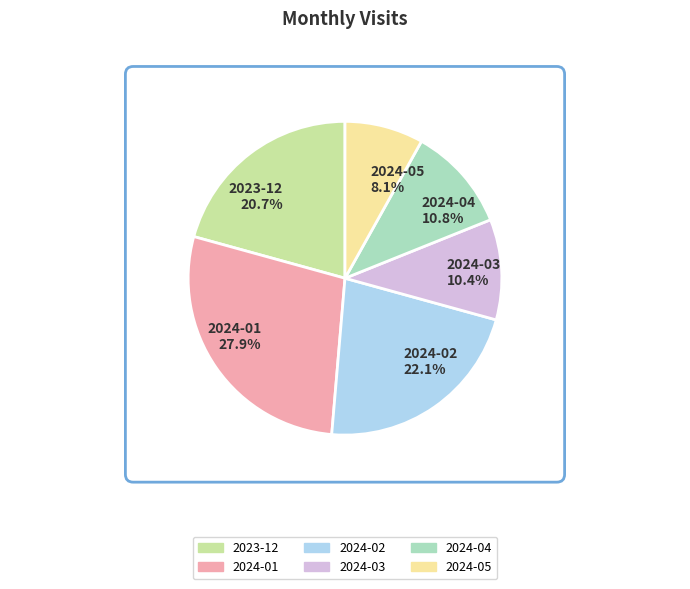

What is the largest slice in the pie chart?

2024-01